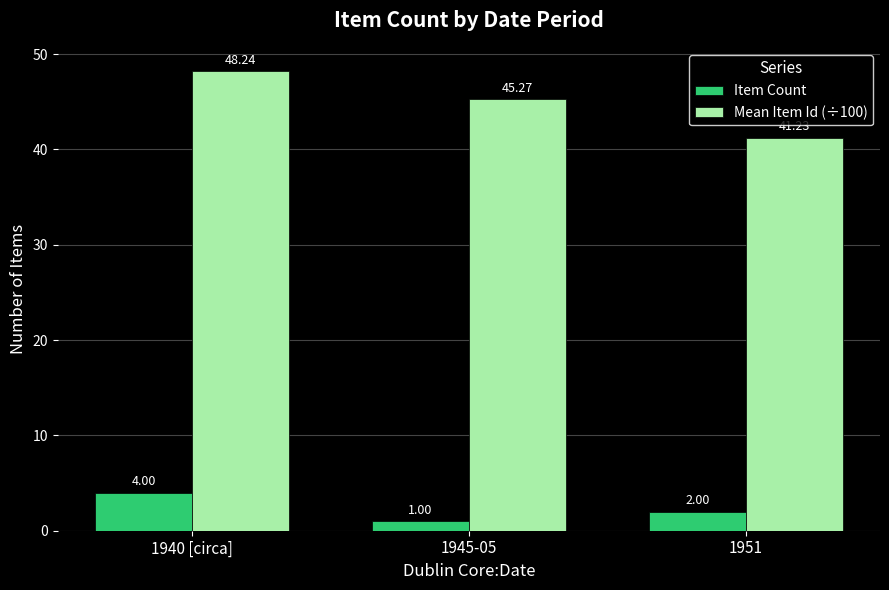

What is the minimum value shown in the chart?

1.0